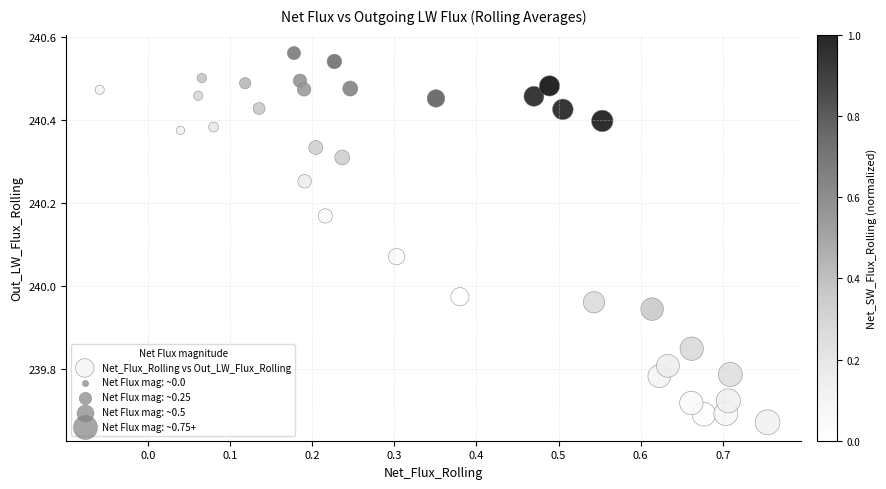

What is the range of X values (max minus min)?

0.8